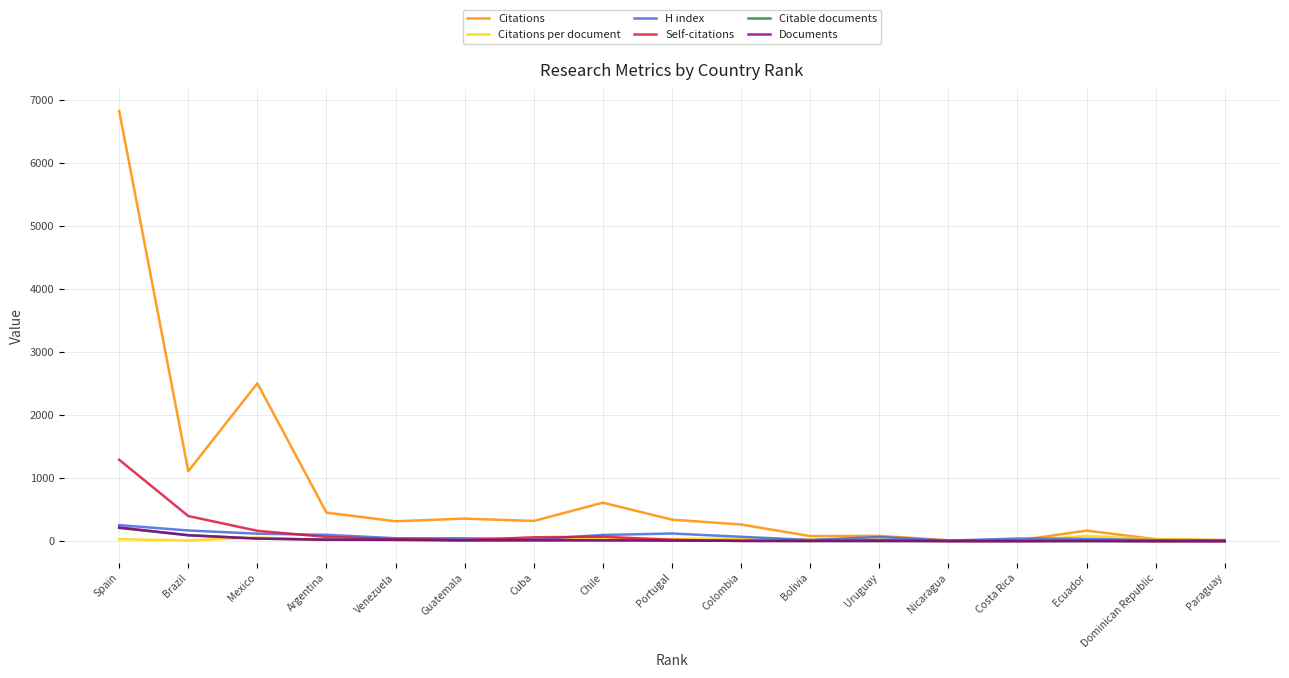

True or false: Citations has a value of 358.0 at Guatemala.

True